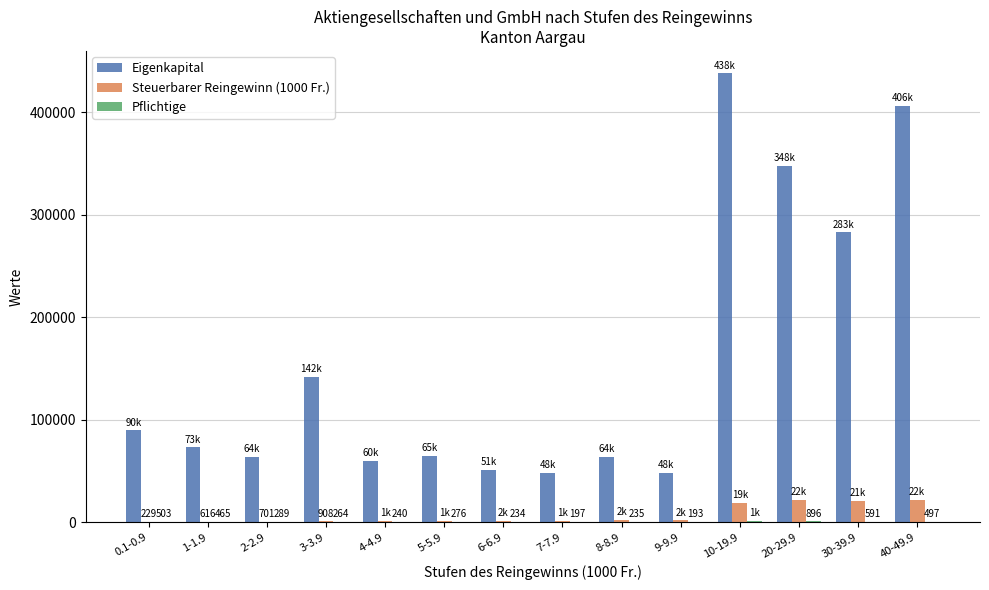

Which series has the widest spread of values?

Eigenkapital